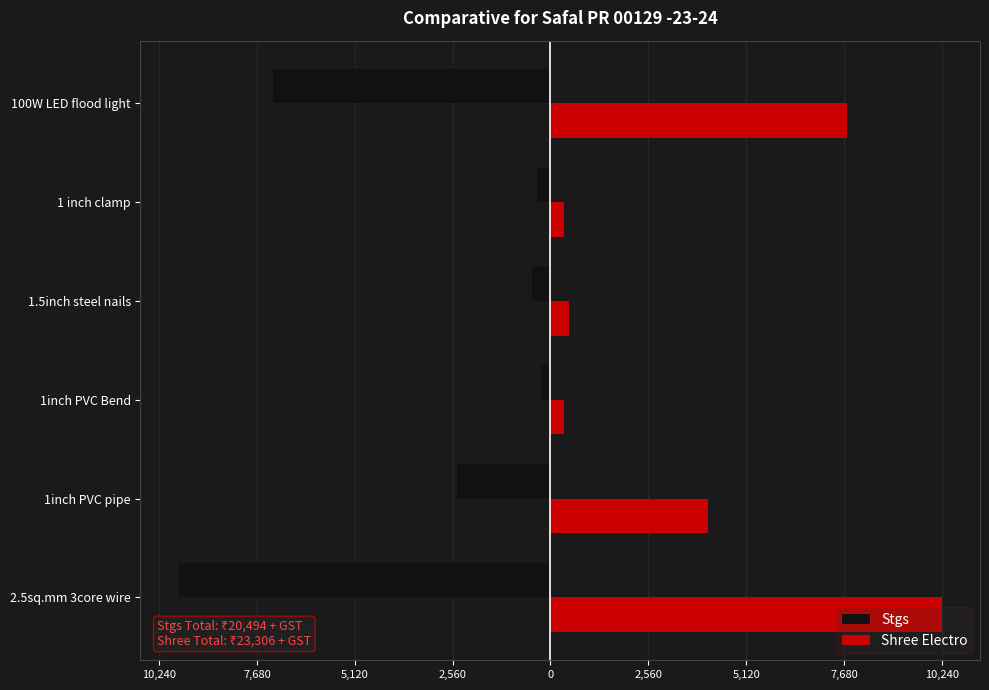

What are all the series names shown in the legend?

Stgs, Shree Electro